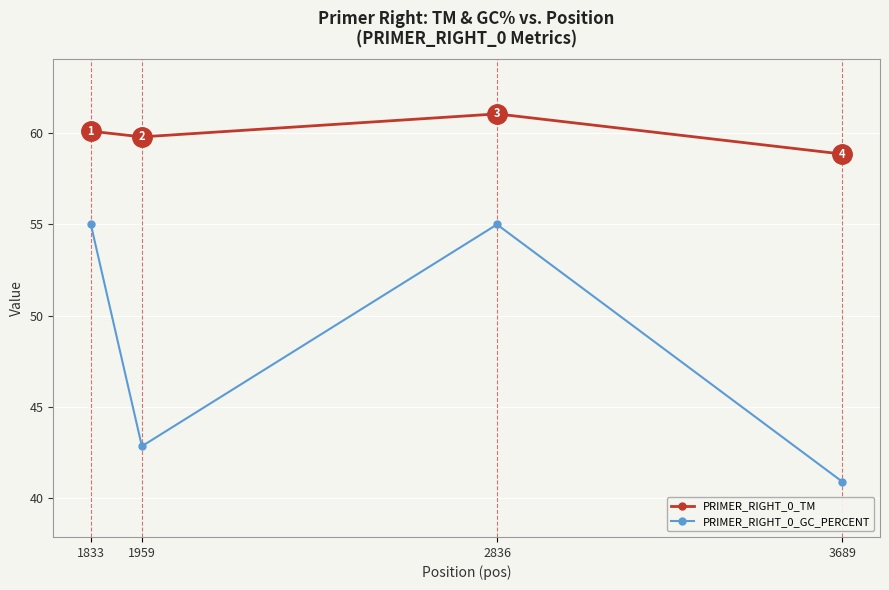

Which series has the widest spread of values?

PRIMER_RIGHT_0_GC_PERCENT